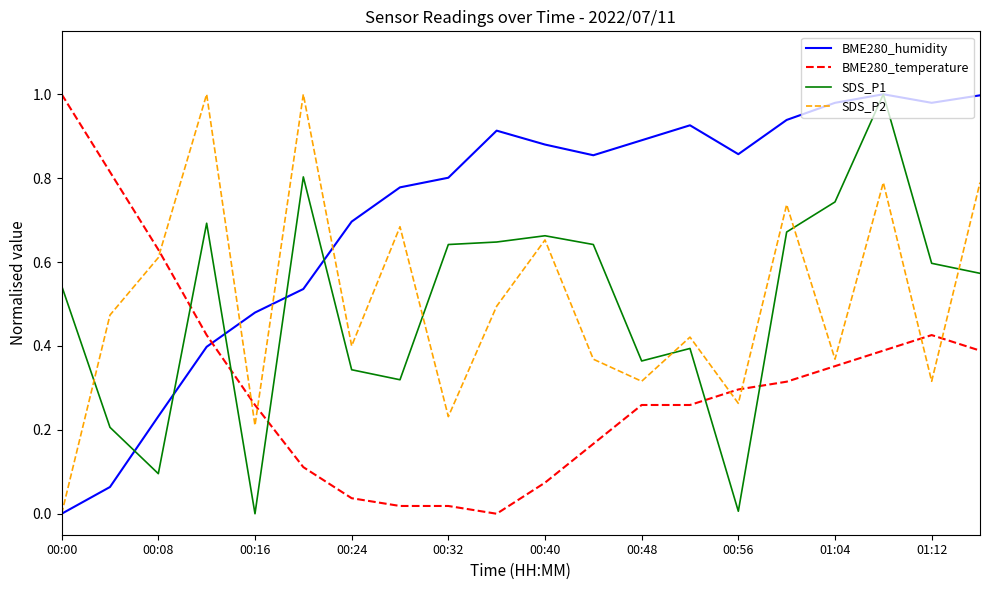

True or false: BME280_temperature and SDS_P1 intersect in this chart.

True